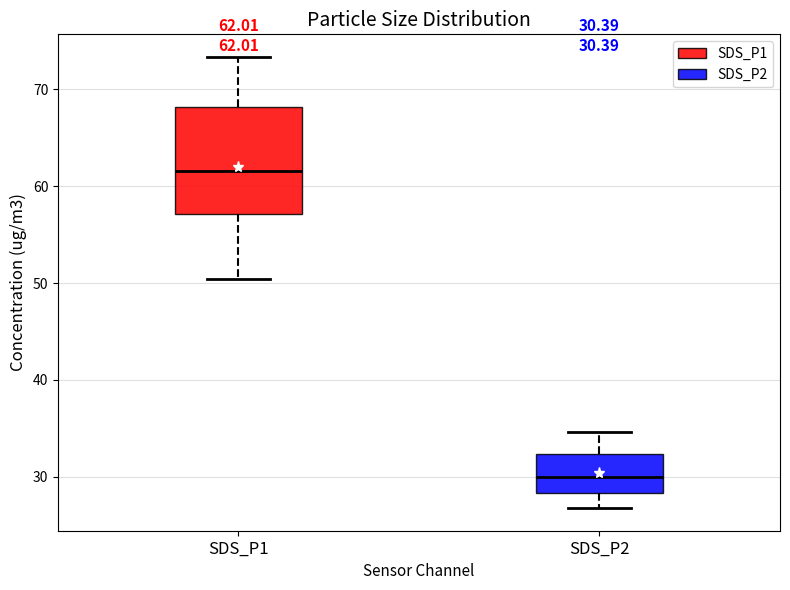

Which box's median line is the highest?

SDS_P1